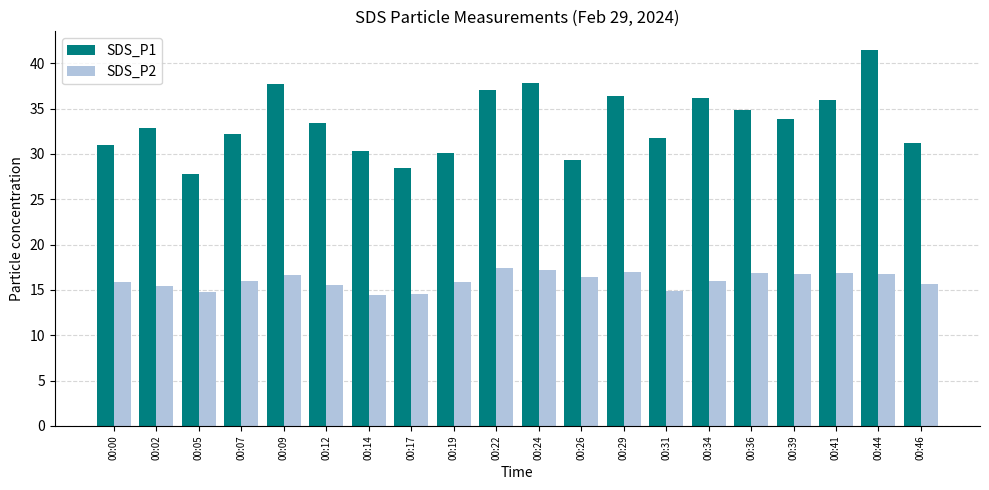

How many data points does each series have?

20